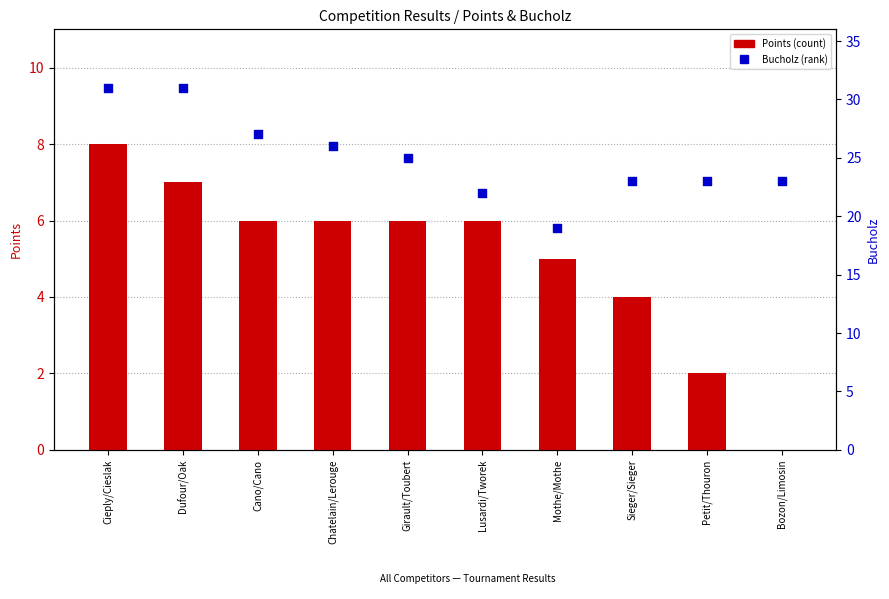

What is the total value across all series at Petit/Thouron?

25